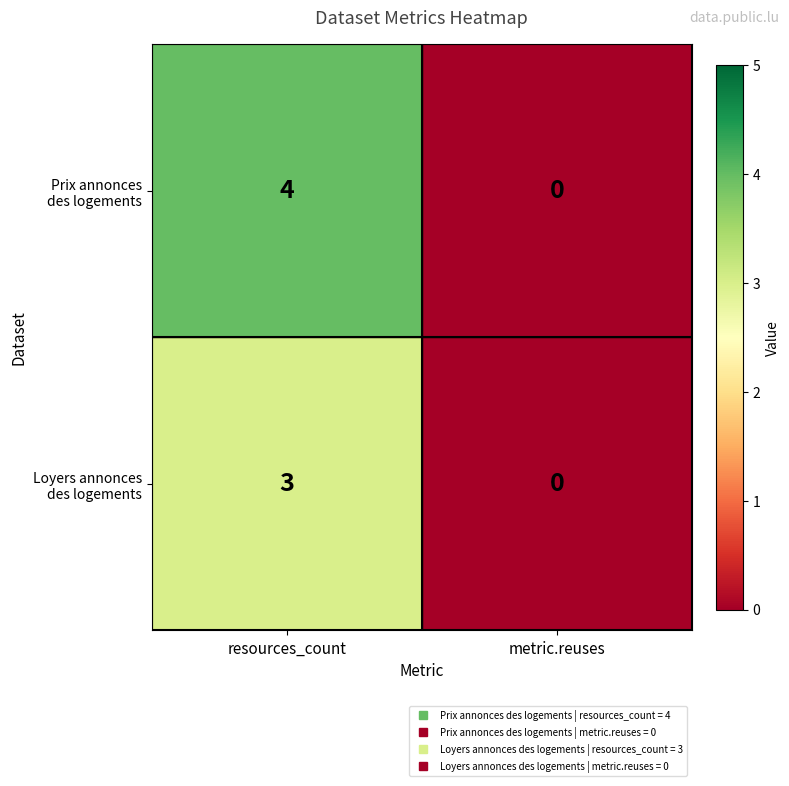

At which category does the chart reach its peak across all series?

resources_count